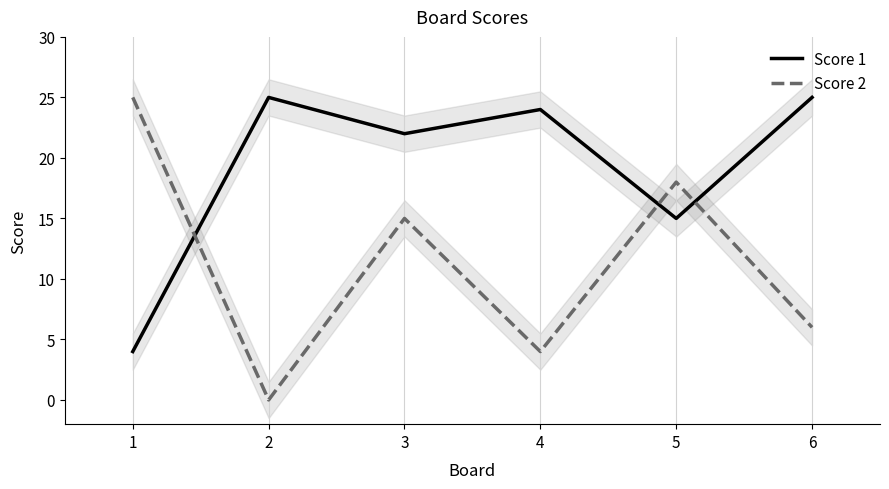

What is the highest value of the Score 1 series?

25